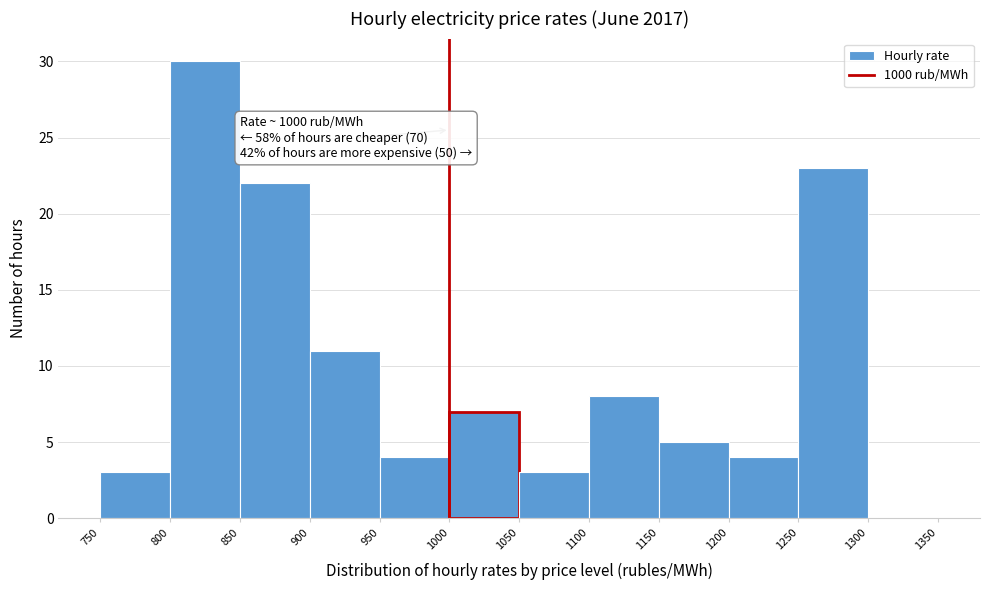

Over which range of the x-axis is the bar tallest?

800 to 850